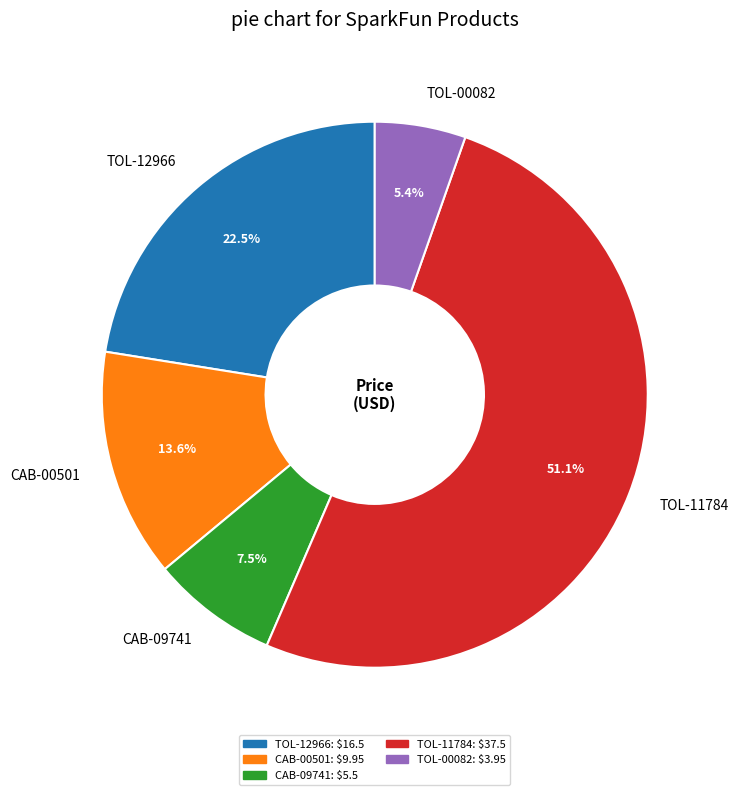

Which category has the biggest portion of the pie?

TOL-11784